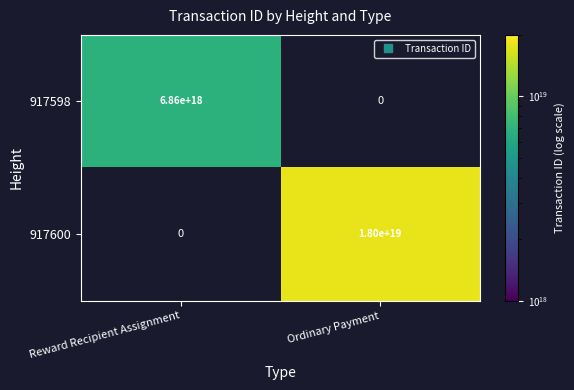

The 917598 series shows 2752459888722927616.0 at Reward Recipient Assignment. True or false?

False